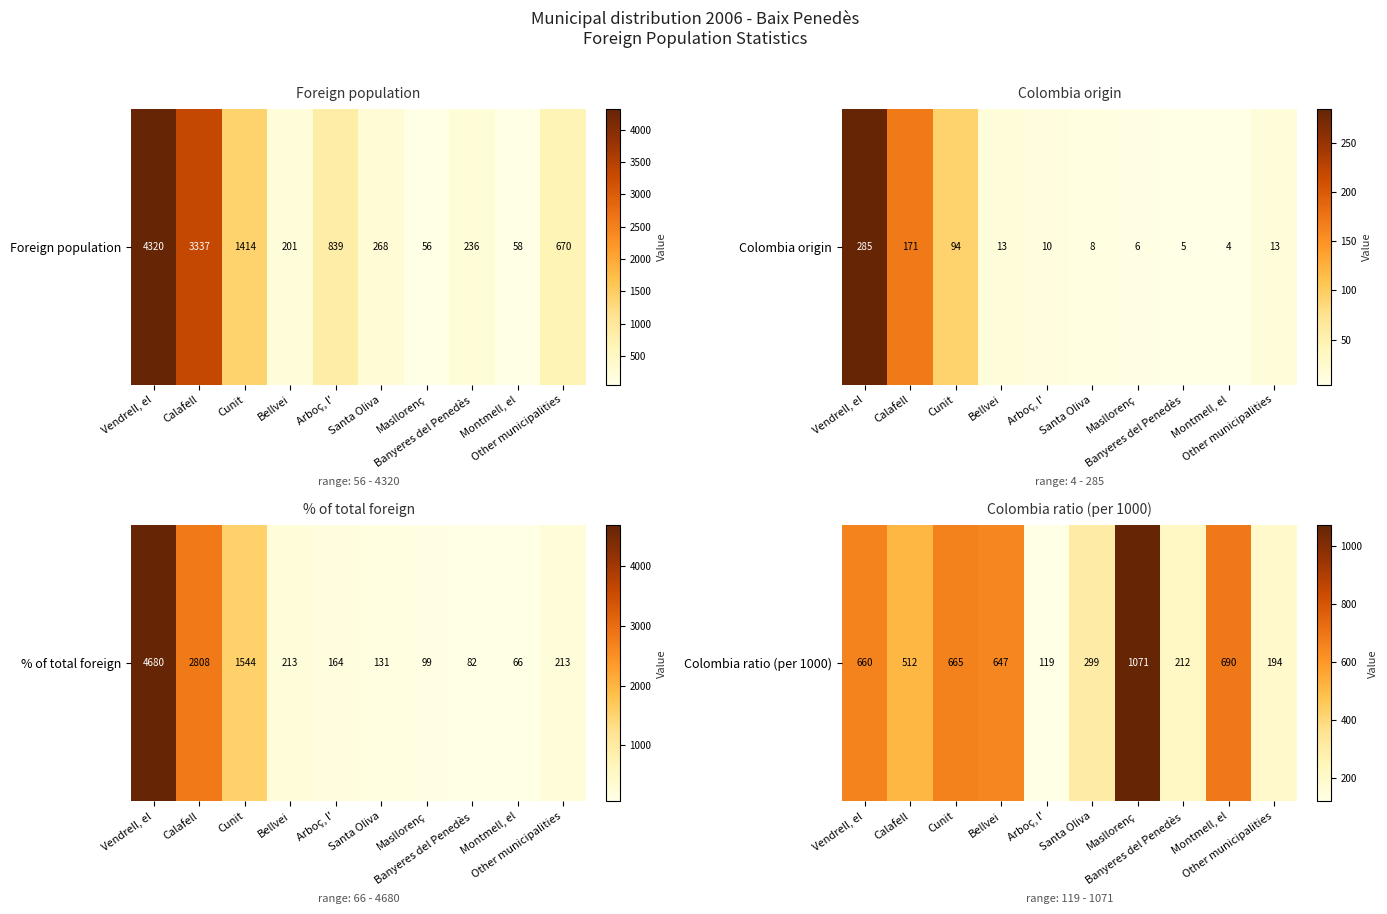

Rank the categories by value from lowest to highest.

Arboç, l', Other municipalities, Banyeres del Penedès, Santa Oliva, Calafell, Bellvei, Vendrell, el, Cunit, Montmell, el, Masllorenç